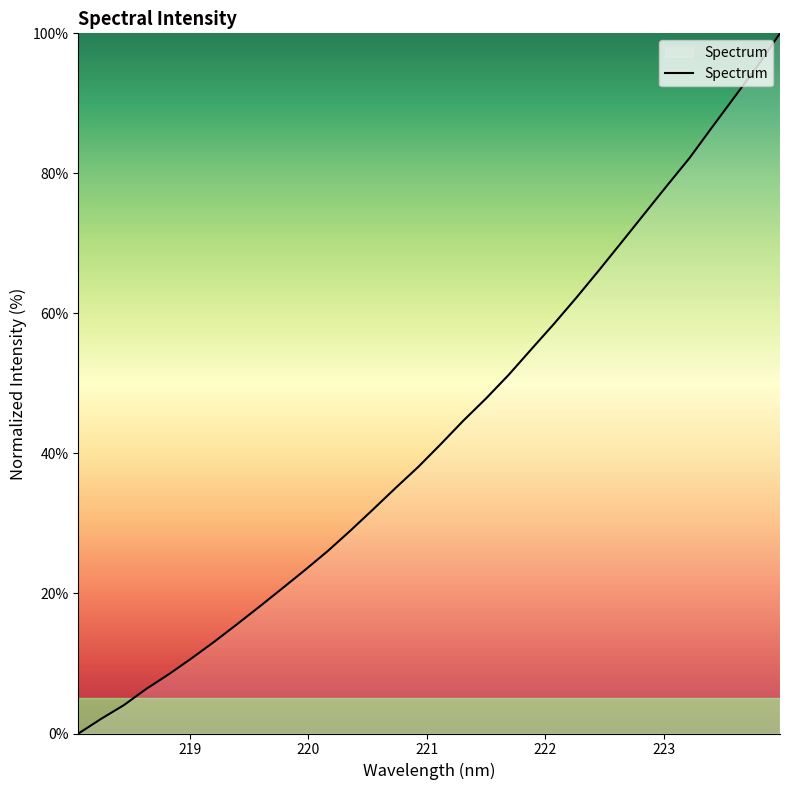

What is the greatest value displayed?

100.0